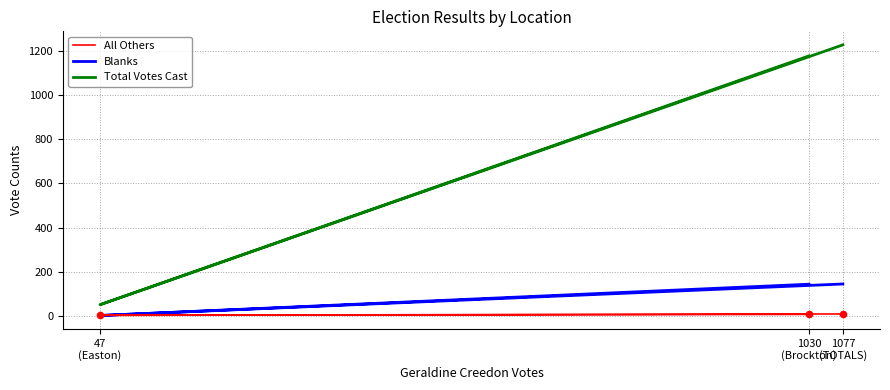

What is the total value across all series at 47
(Easton)?

53